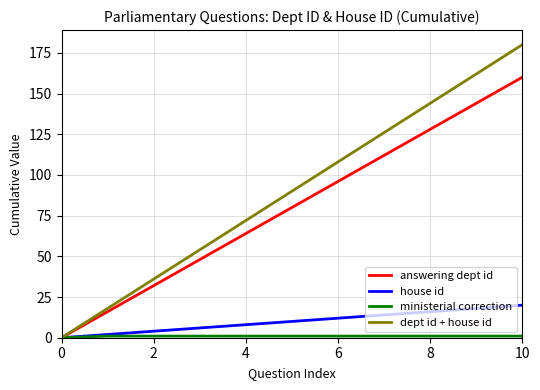

What is the maximum value for house id?

20